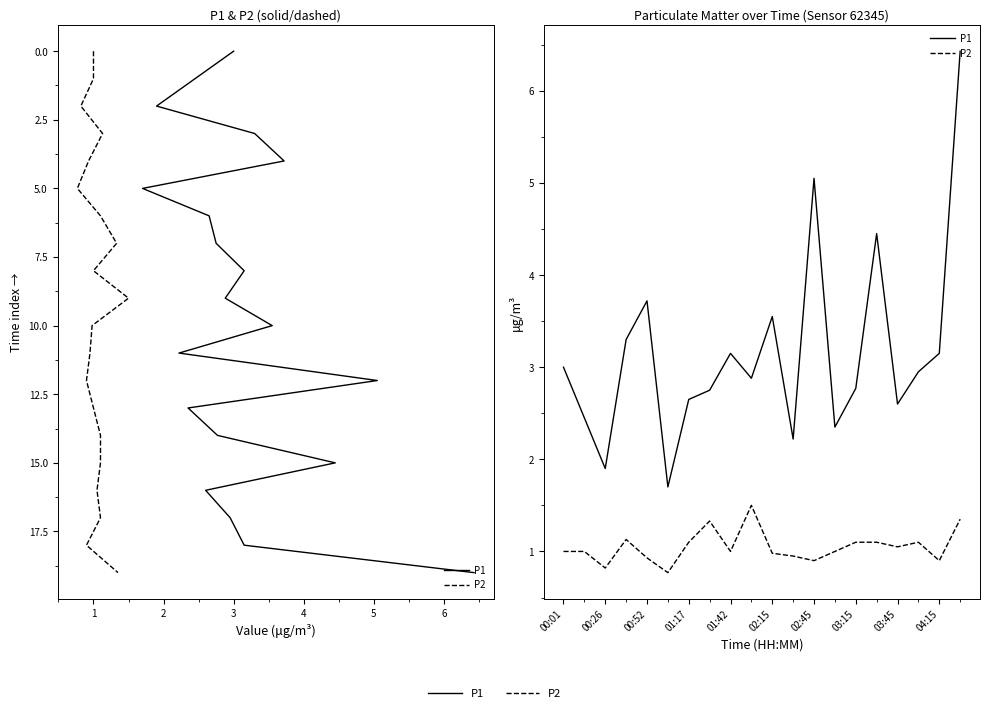

Reading right to left, list all the values displayed in this chart.

P1: 6.4	3.1	3.0	2.6	4.5	2.8	2.4	5.0	2.2	3.5	2.9	3.1	2.8	2.6	1.7	3.7	3.3	1.9	2.5	3.0
P2: 1.4	0.9	1.1	1.1	1.1	1.1	1.0	0.9	0.9	1.0	1.5	1.0	1.3	1.1	0.8	0.9	1.1	0.8	1.0	1.0